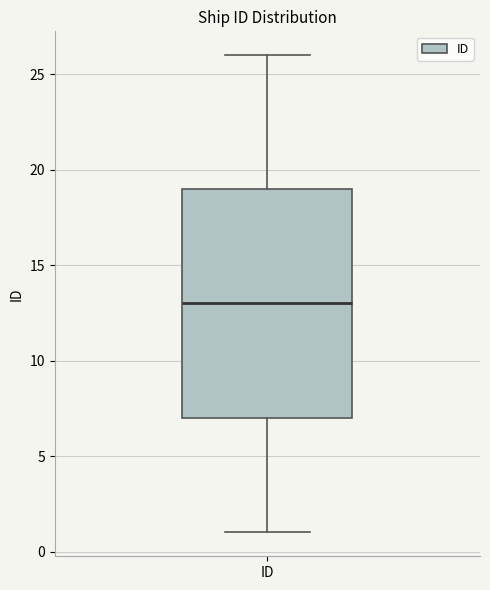

Transcribe this box plot: give where the median line is, the range the box spans, and where the two whiskers end, as read against the y-axis. The values are not printed on the chart, so give them approximately, as read against the axis.

median 13, box 7 to 19, whiskers 1 to 26